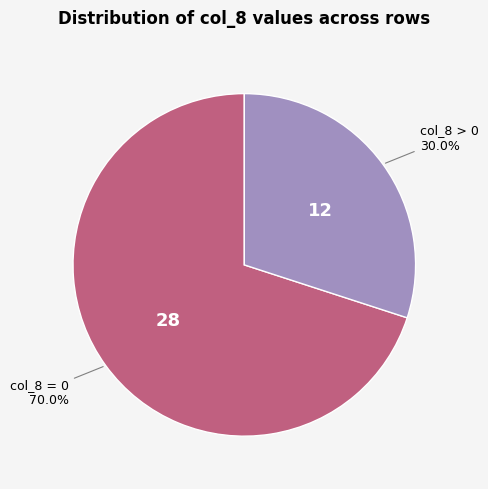

Does any single category account for the majority?

Yes